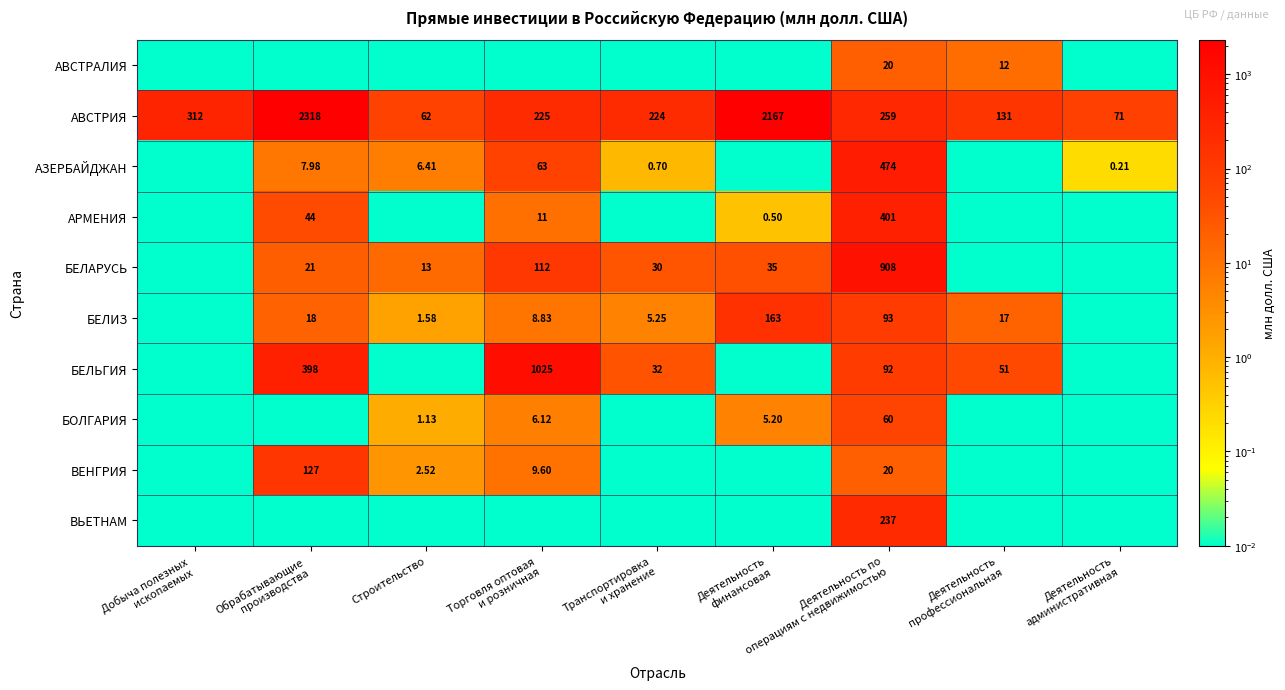

Is the value of БЕЛАРУСЬ at Деятельность финансовая greater than the value of АВСТРИЯ at Торговля оптовая и розничная?

No